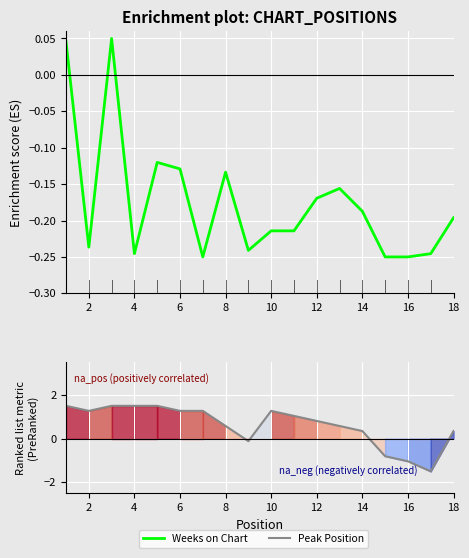

In Weeks on Chart, how many points are higher than both neighbors (excluding endpoints)?

4